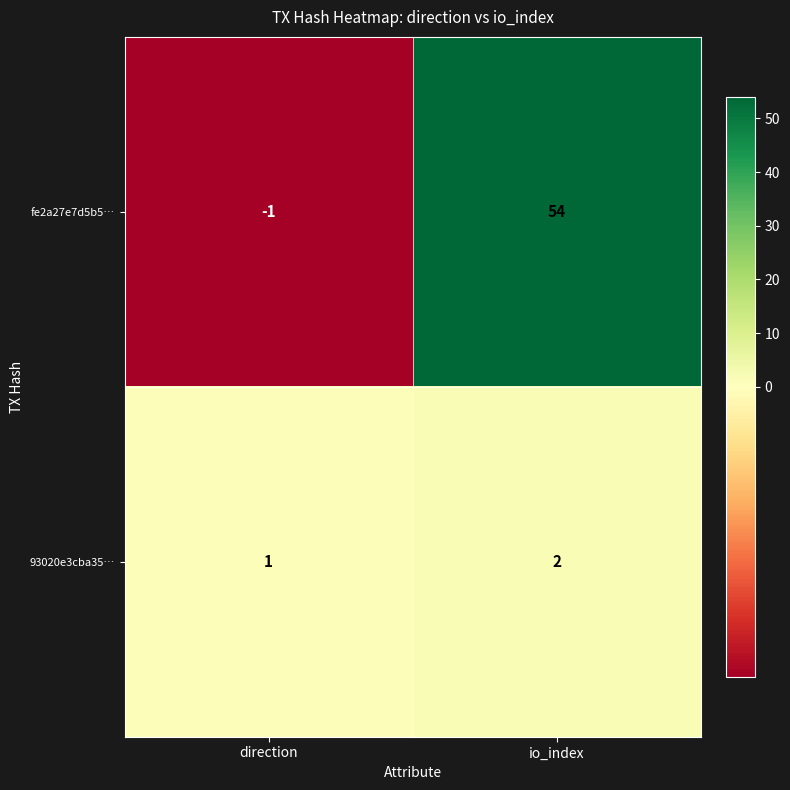

What is the difference between the highest and lowest values at io_index?

52